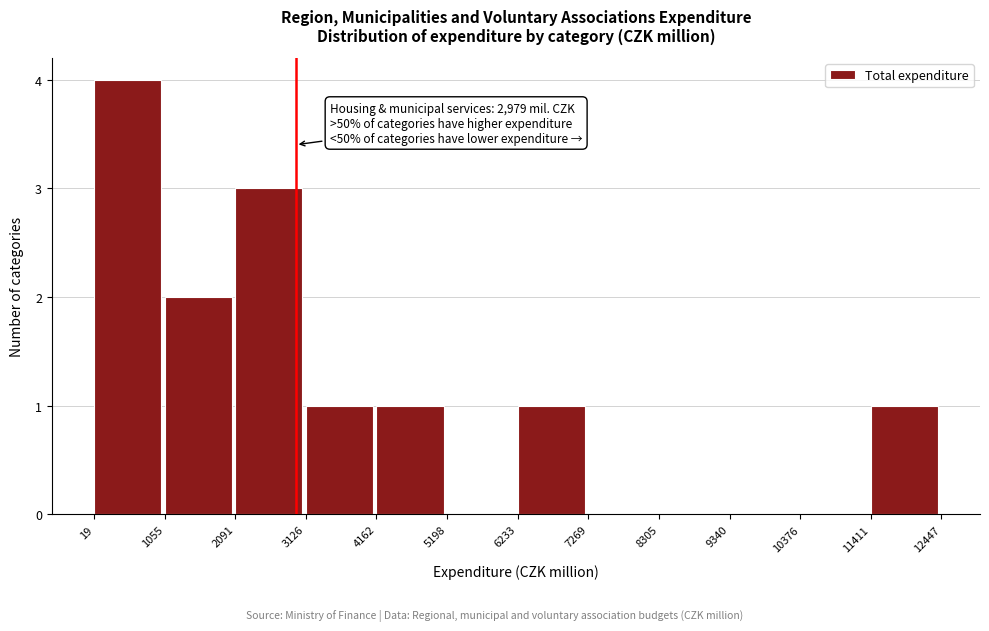

Over which range of the x-axis is the bar tallest?

19 to 1055